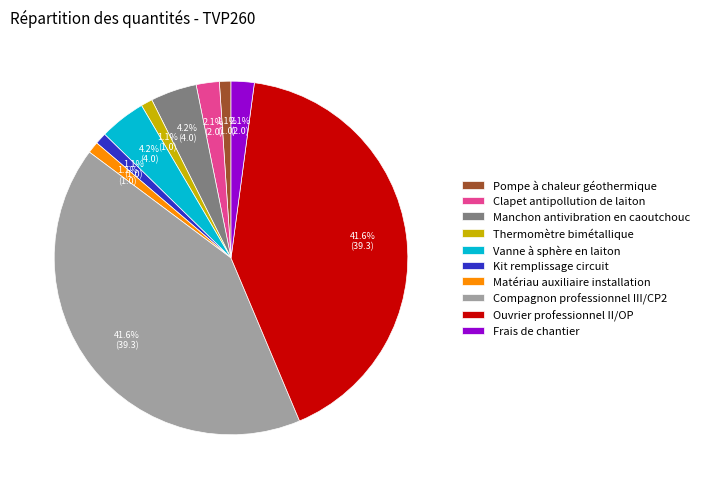

How many segments does this pie chart have?

10